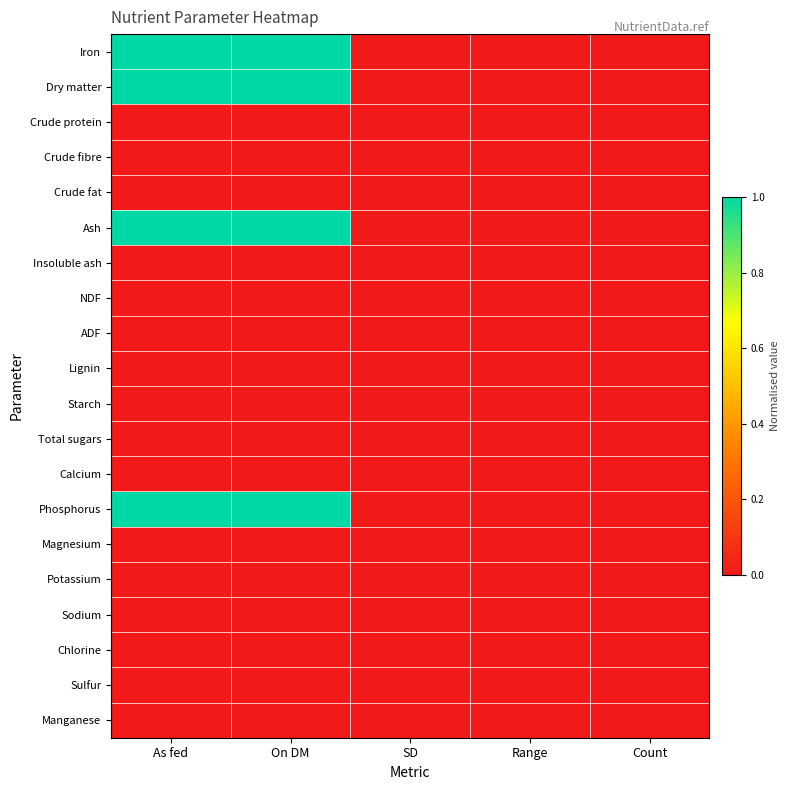

Reading left to right, extract all data points from this chart.

Iron: As fed=1.0	On DM=1.0	SD=0.0	Range=0.0	Count=0.0
Dry matter: As fed=1.0	On DM=1.0	SD=0.0	Range=0.0	Count=0.0
Crude protein: As fed=0.0	On DM=0.0	SD=0.0	Range=0.0	Count=0.0
Crude fibre: As fed=0.0	On DM=0.0	SD=0.0	Range=0.0	Count=0.0
Crude fat: As fed=0.0	On DM=0.0	SD=0.0	Range=0.0	Count=0.0
Ash: As fed=1.0	On DM=1.0	SD=0.0	Range=0.0	Count=0.0
Insoluble ash: As fed=0.0	On DM=0.0	SD=0.0	Range=0.0	Count=0.0
NDF: As fed=0.0	On DM=0.0	SD=0.0	Range=0.0	Count=0.0
ADF: As fed=0.0	On DM=0.0	SD=0.0	Range=0.0	Count=0.0
Lignin: As fed=0.0	On DM=0.0	SD=0.0	Range=0.0	Count=0.0
Starch: As fed=0.0	On DM=0.0	SD=0.0	Range=0.0	Count=0.0
Total sugars: As fed=0.0	On DM=0.0	SD=0.0	Range=0.0	Count=0.0
Calcium: As fed=0.0	On DM=0.0	SD=0.0	Range=0.0	Count=0.0
Phosphorus: As fed=1.0	On DM=1.0	SD=0.0	Range=0.0	Count=0.0
Magnesium: As fed=0.0	On DM=0.0	SD=0.0	Range=0.0	Count=0.0
Potassium: As fed=0.0	On DM=0.0	SD=0.0	Range=0.0	Count=0.0
Sodium: As fed=0.0	On DM=0.0	SD=0.0	Range=0.0	Count=0.0
Chlorine: As fed=0.0	On DM=0.0	SD=0.0	Range=0.0	Count=0.0
Sulfur: As fed=0.0	On DM=0.0	SD=0.0	Range=0.0	Count=0.0
Manganese: As fed=0.0	On DM=0.0	SD=0.0	Range=0.0	Count=0.0